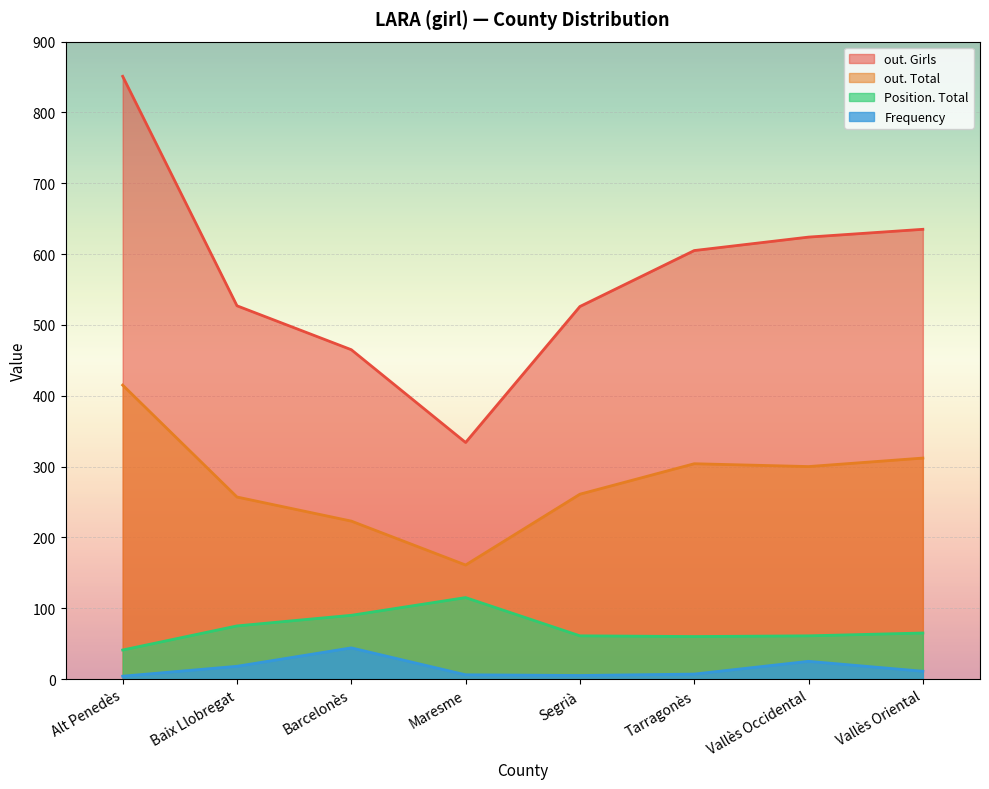

How many lines are shown in the chart?

4